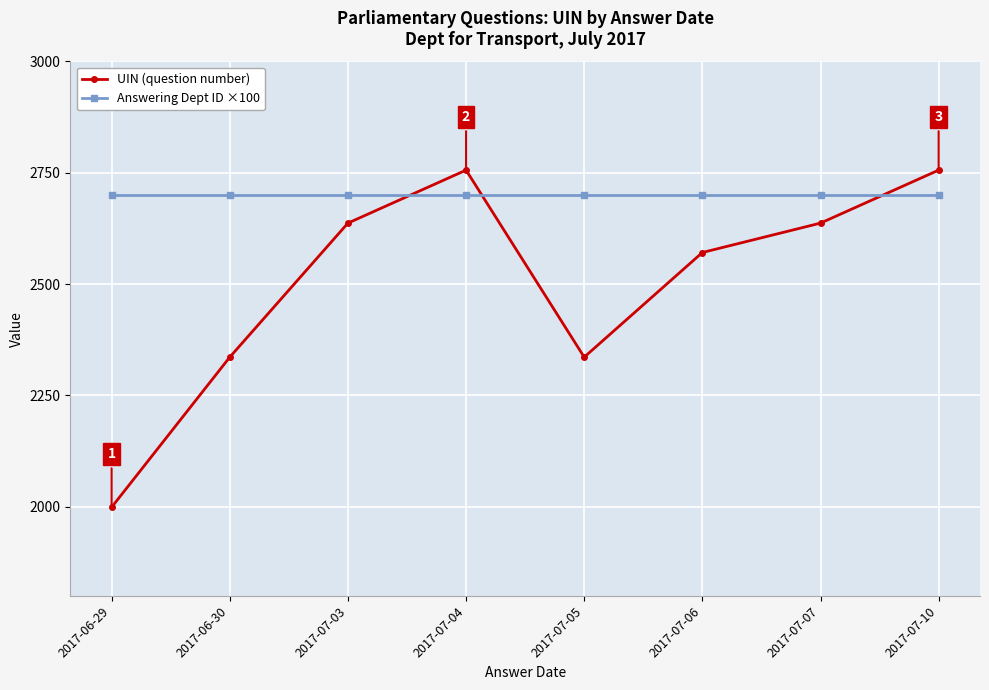

What is the spread (max minus min) of values at 2017-06-29?

701